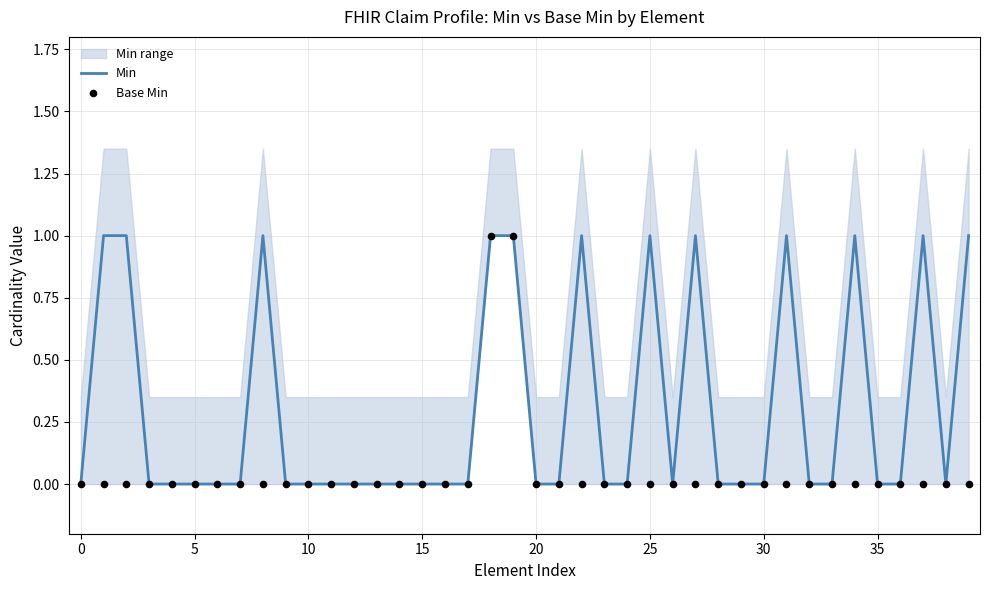

At which category is the sum across all series the highest?

18